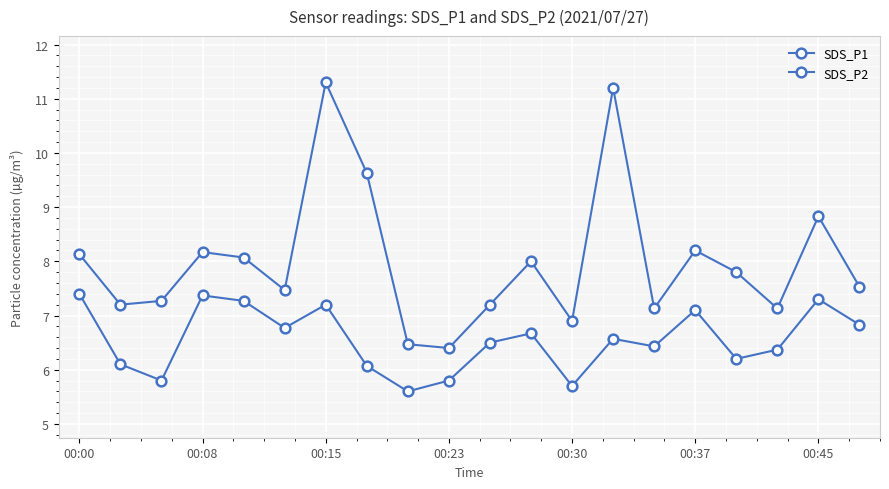

What is the sum of all SDS_P1 values?

160.0